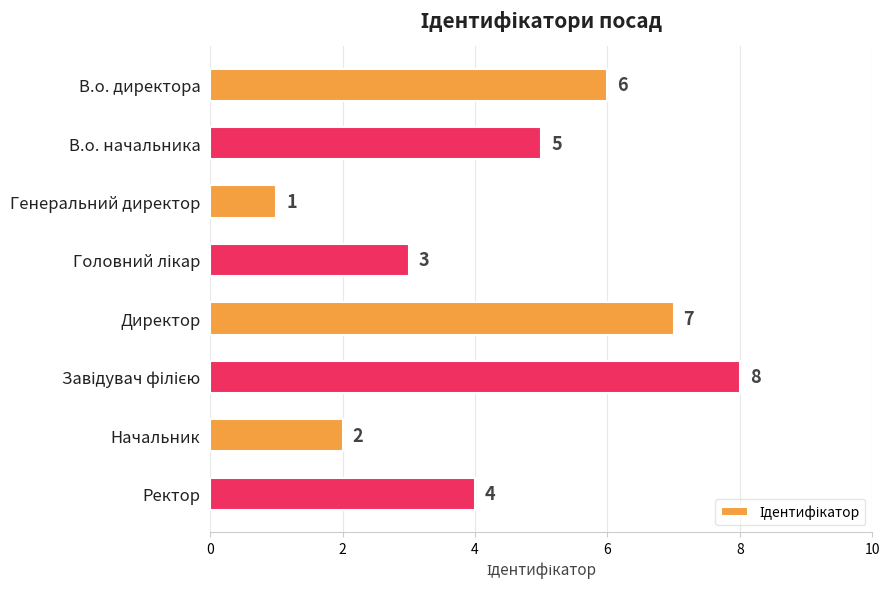

Where is the data nearest to the value 4?

Ректор